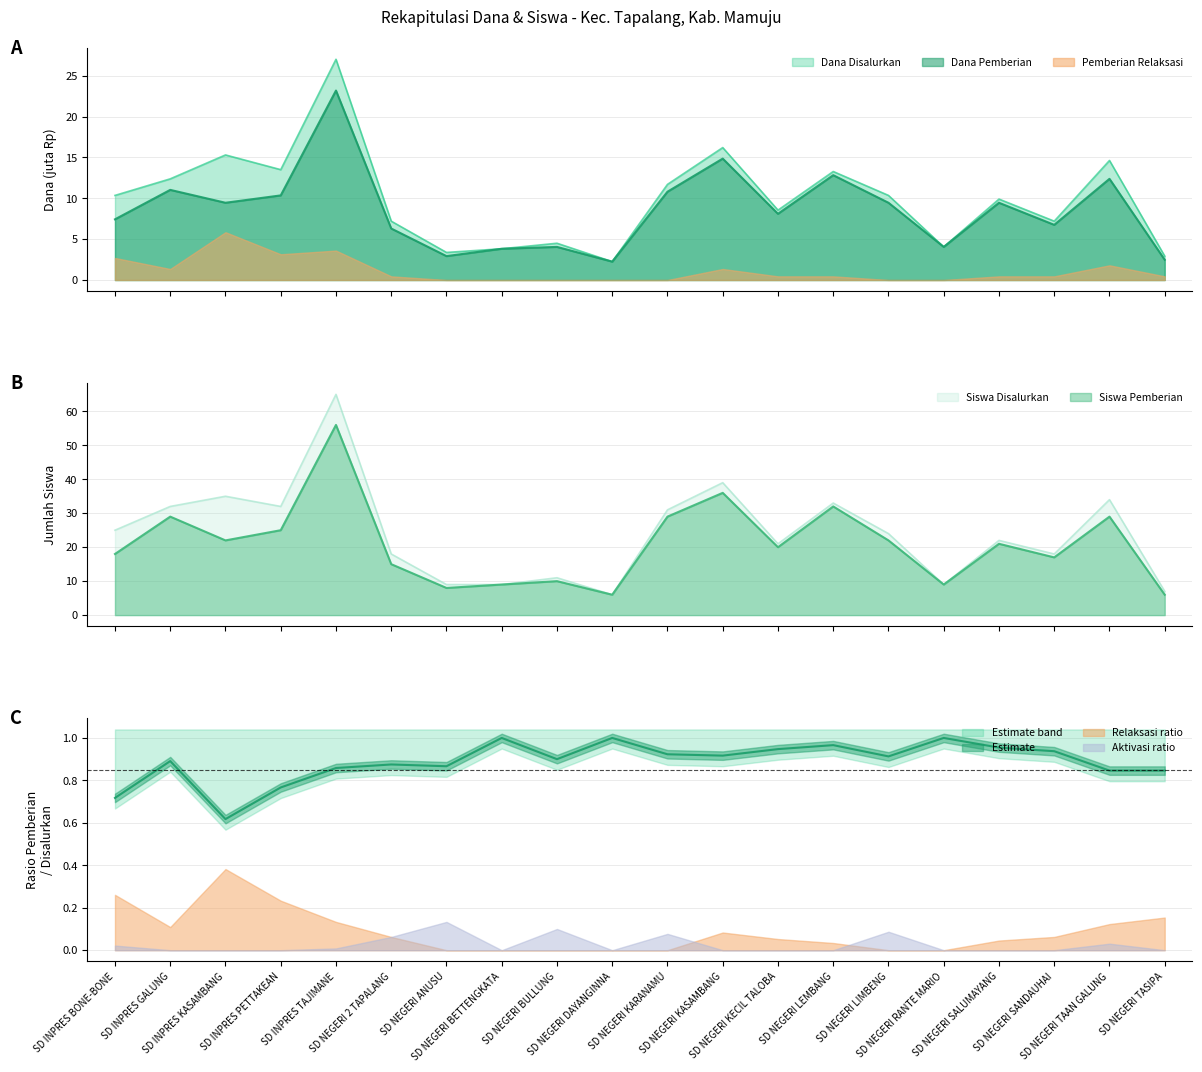

What position from the right is SD NEGERI LIMBENG?

6